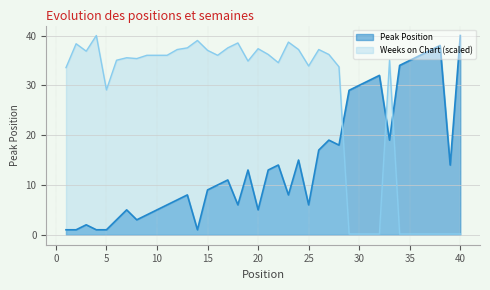

Reading left to right, what are all the values shown in this chart?

Peak Position: 1.0	1.0	2.0	1.0	1.0	3.0	5.0	3.0	4.0	5.0	6.0	7.0	8.0	1.0	9.0	10.0	11.0	6.0	13.0	5.0	13.0	14.0	8.0	15.0	6.0	17.0	19.0	18.0	29.0	30.0	31.0	32.0	19.0	34.0	35.0	36.0	37.0	38.0	14.0	40.0
Weeks on Chart: 33.6	38.3	36.9	40.0	29.1	35.0	35.5	35.4	36.0	36.0	36.0	37.2	37.5	39.0	37.0	36.0	37.5	38.5	34.9	37.4	36.2	34.5	38.7	37.2	33.9	37.2	36.2	33.7	0.2	0.2	0.2	0.2	35.0	0.2	0.2	0.2	0.2	0.2	0.2	0.2